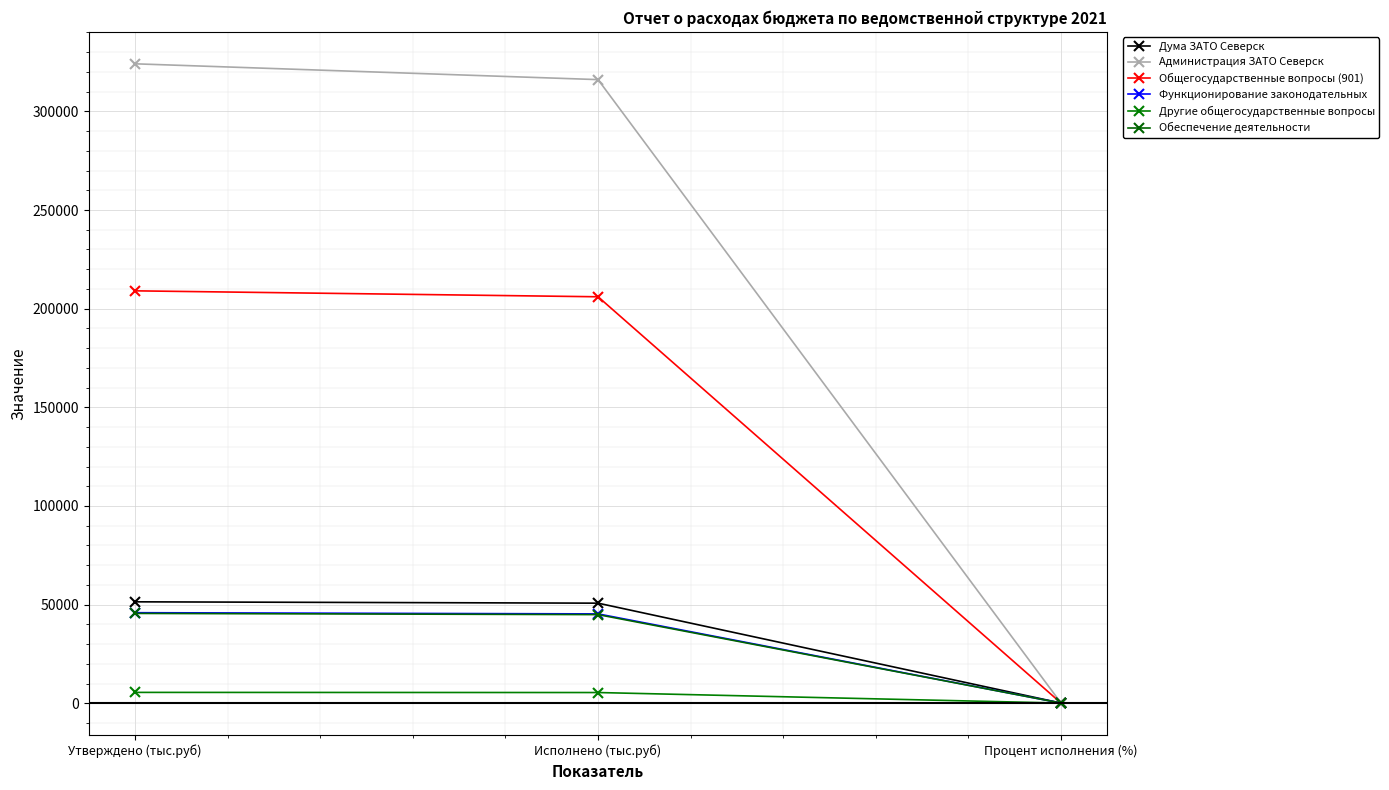

What is the sum of the Функционирование законодательных values at Исполнено (тыс.руб) and Процент исполнения (%)?

45398.7